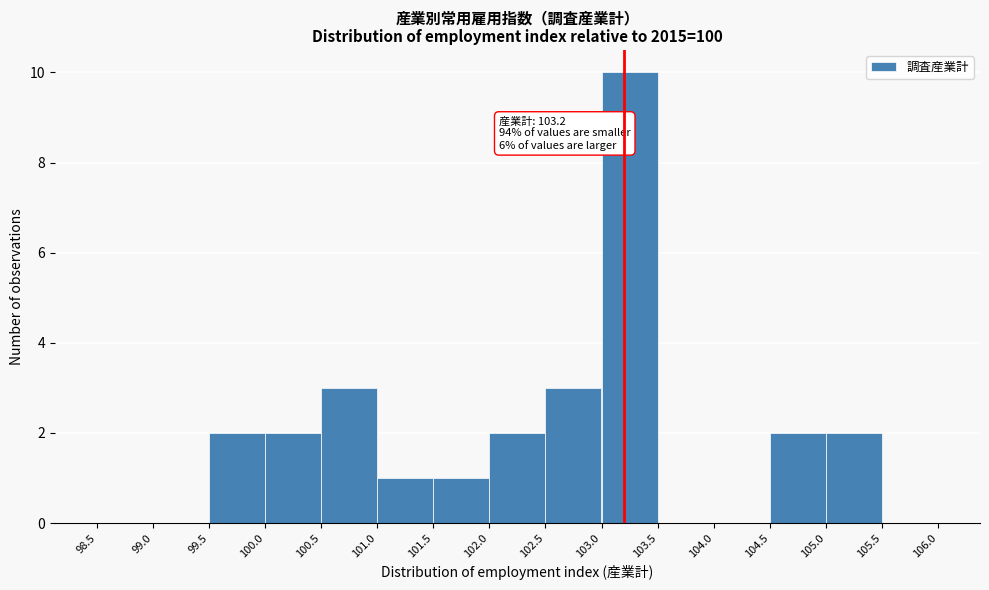

Over which range of the x-axis is the bar tallest?

103.0 to 103.5